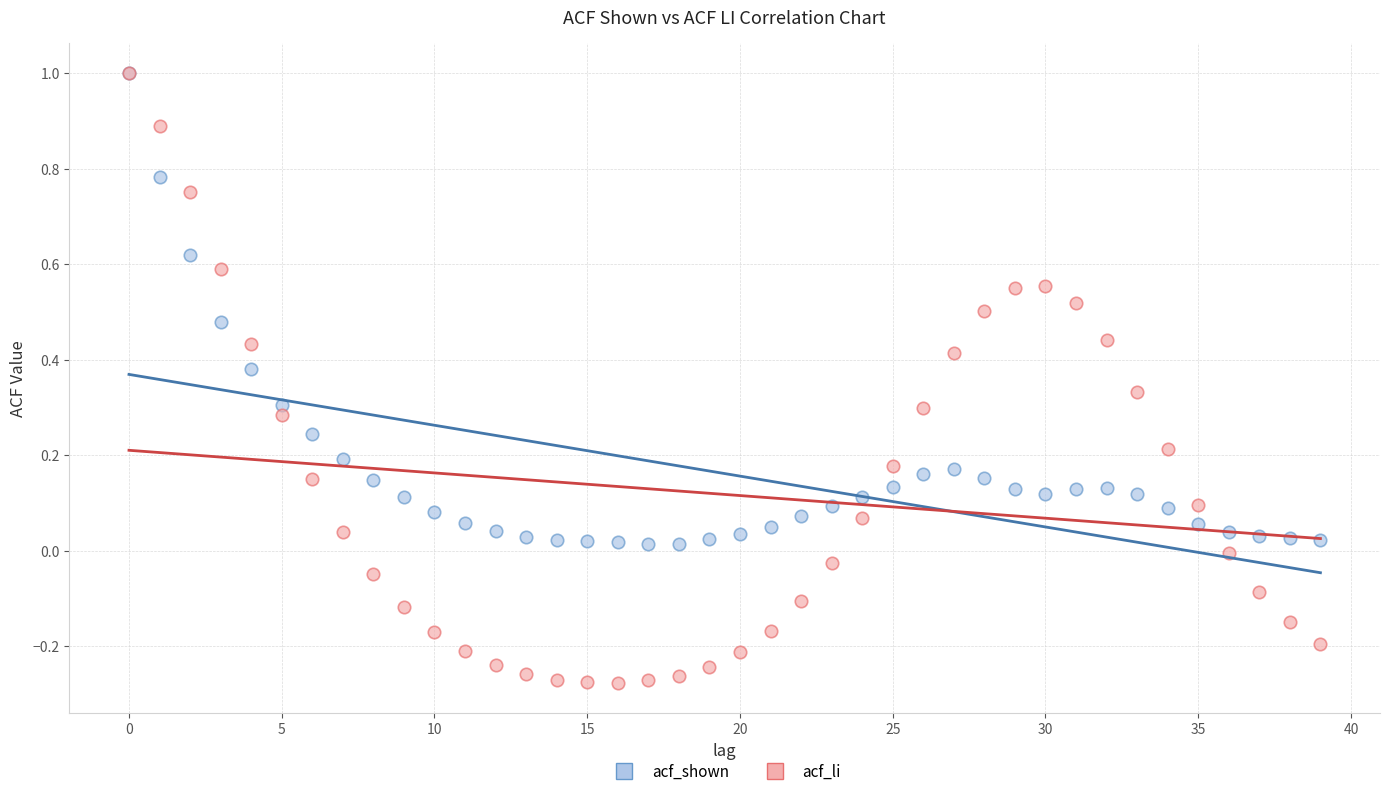

What are all the series names shown in the legend?

acf_shown, acf_li